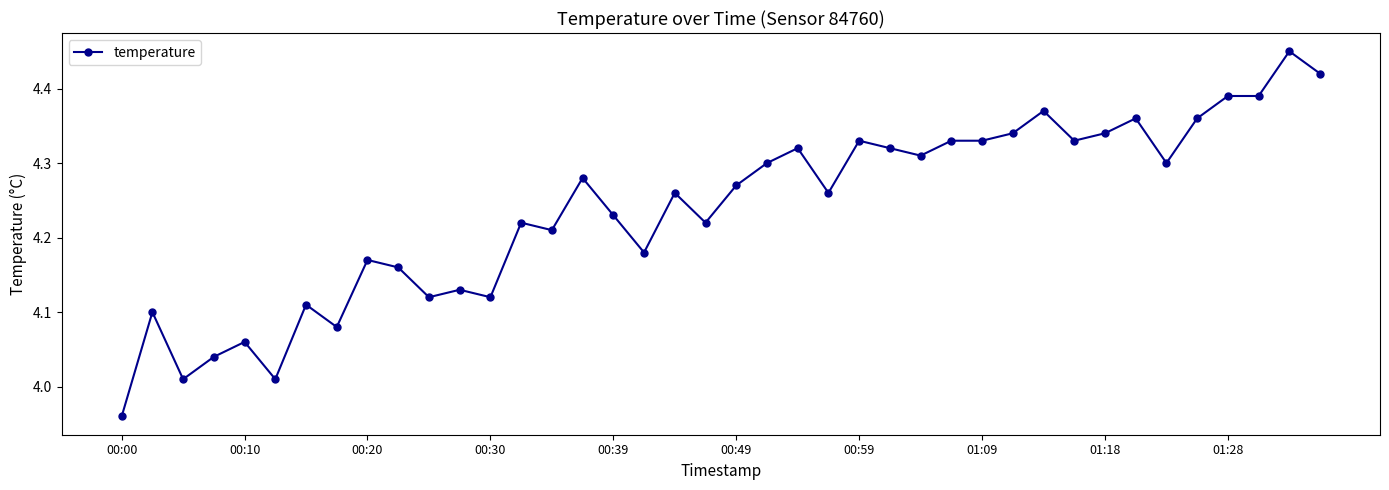

What is the difference between the maximum and minimum values?

0.5